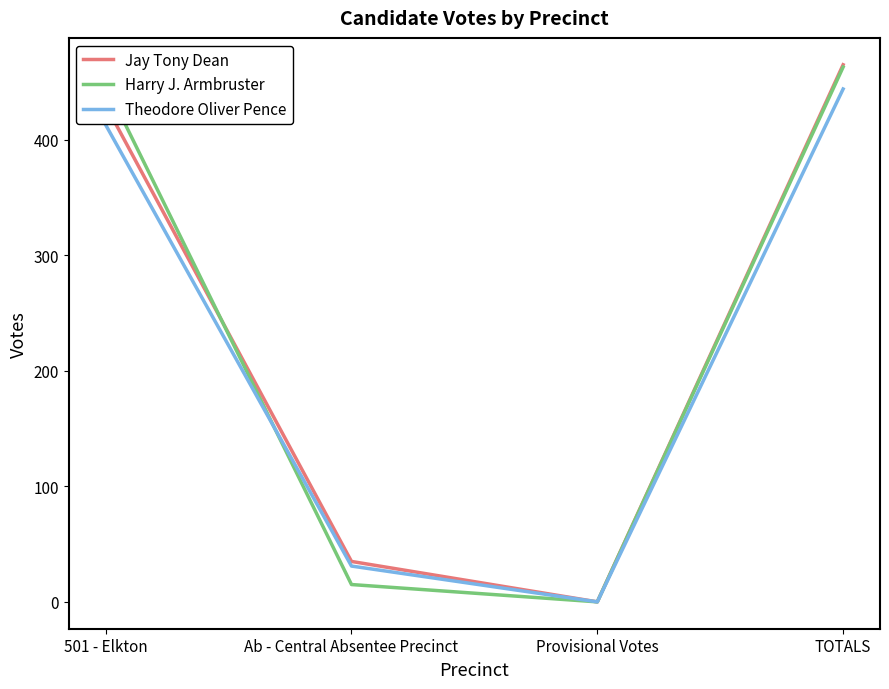

Is the value of Jay Tony Dean at Ab - Central Absentee Precinct greater than the value of Harry J. Armbruster at Provisional Votes?

Yes